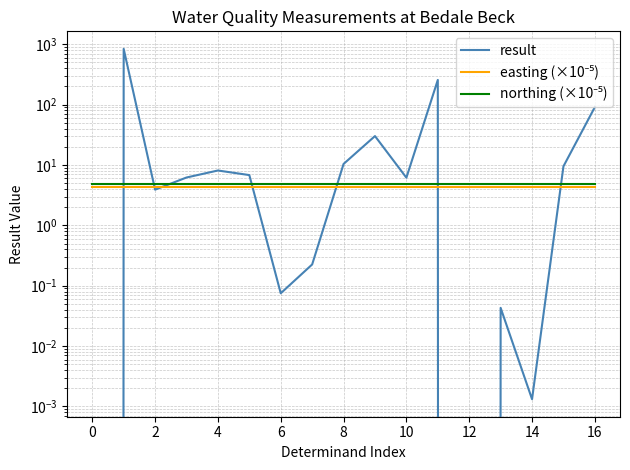

Reading right to left, extract all data points from this chart.

result: 91.0	9.5	0.0	0.0	0.0	256.0	6.2	30.1	10.4	0.2	0.1	6.8	8.1	6.2	3.9	838.0	0.0
easting (×10⁻⁵): 4.3	4.3	4.3	4.3	4.3	4.3	4.3	4.3	4.3	4.3	4.3	4.3	4.3	4.3	4.3	4.3	4.3
northing (×10⁻⁵): 4.9	4.9	4.9	4.9	4.9	4.9	4.9	4.9	4.9	4.9	4.9	4.9	4.9	4.9	4.9	4.9	4.9